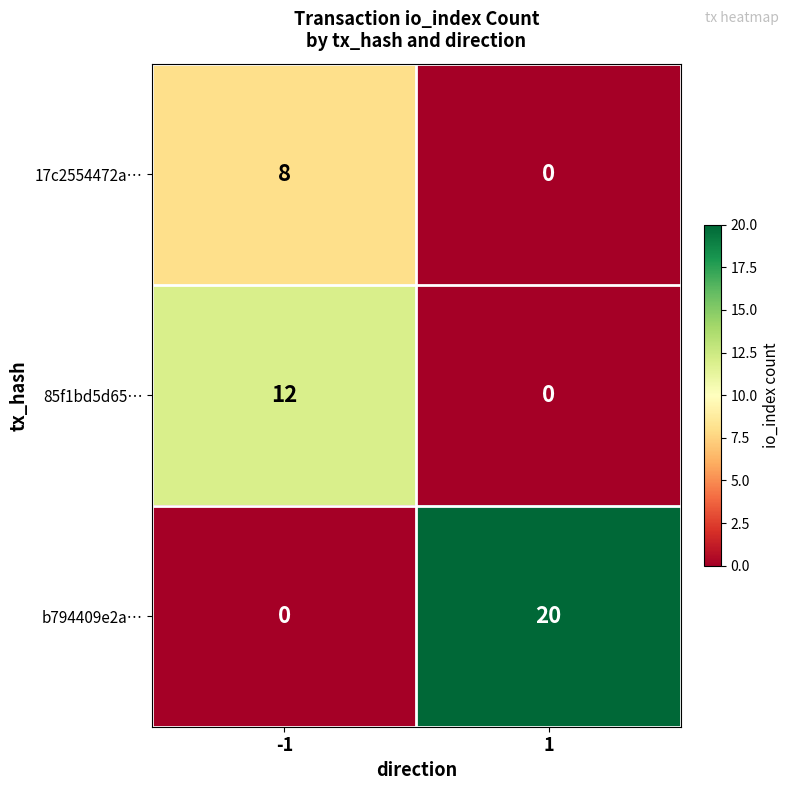

What is the difference between the maximum and minimum values in the b794409e2a… series?

20